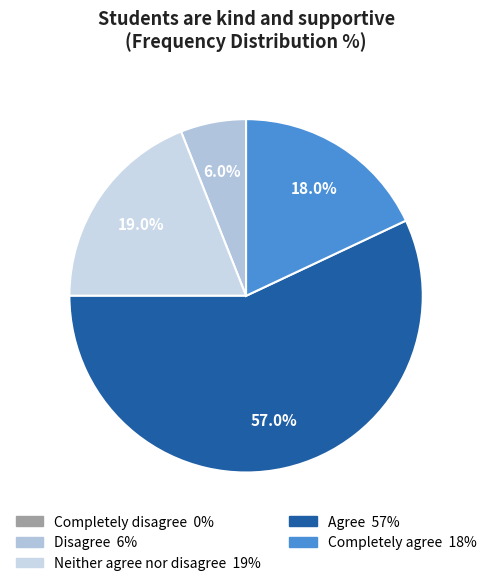

What is the change in value from Completely disagree to Neither agree nor disagree?

+19